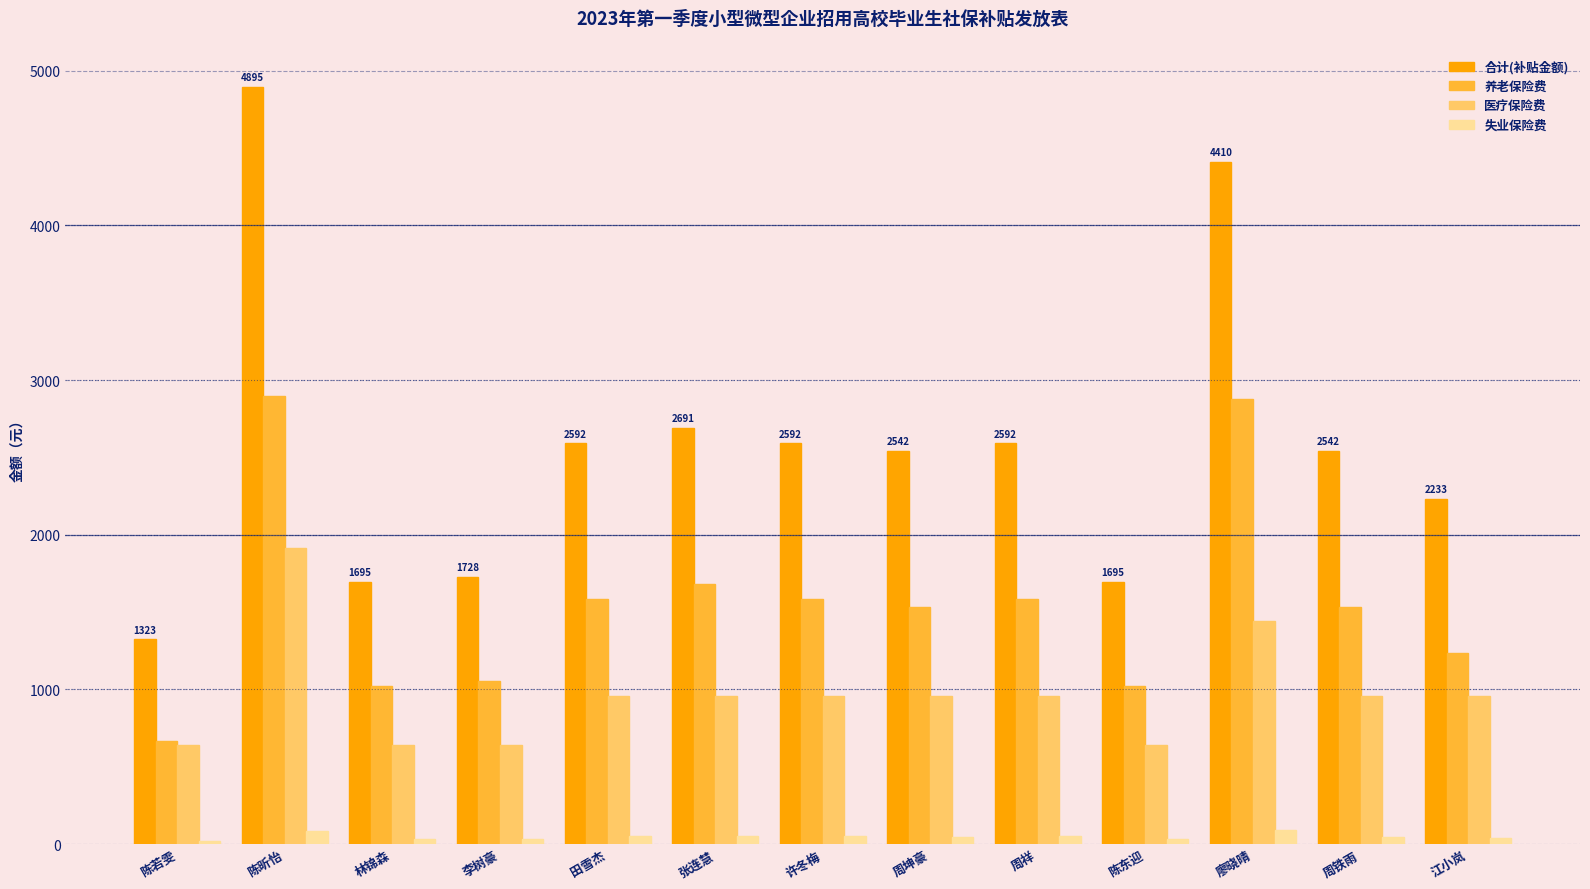

What is the smallest value displayed?

20.8